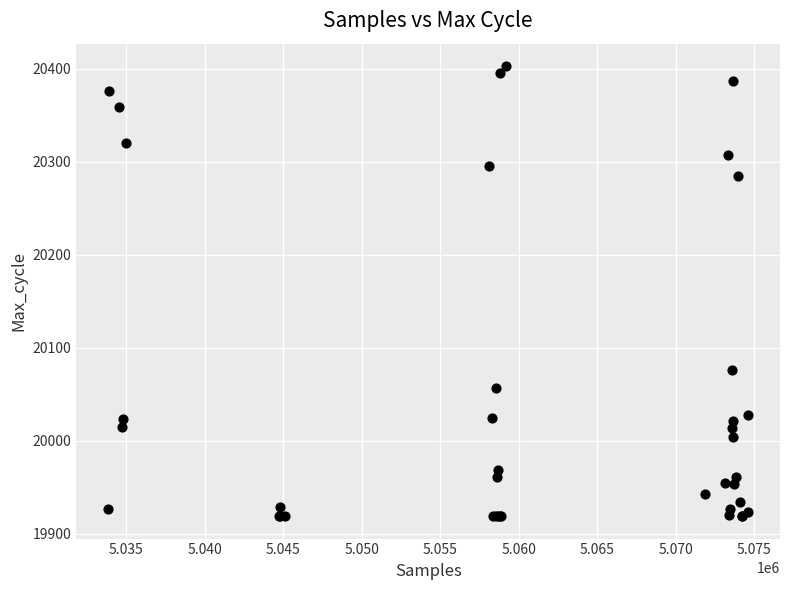

What Y value in the scatter plot is closest to 20161?

20076